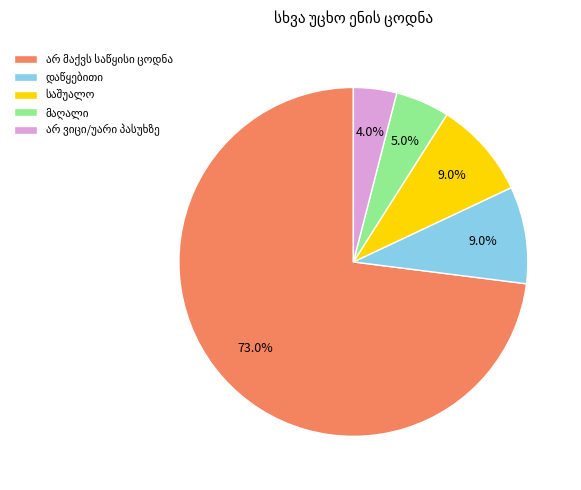

Does any single category account for the majority?

Yes